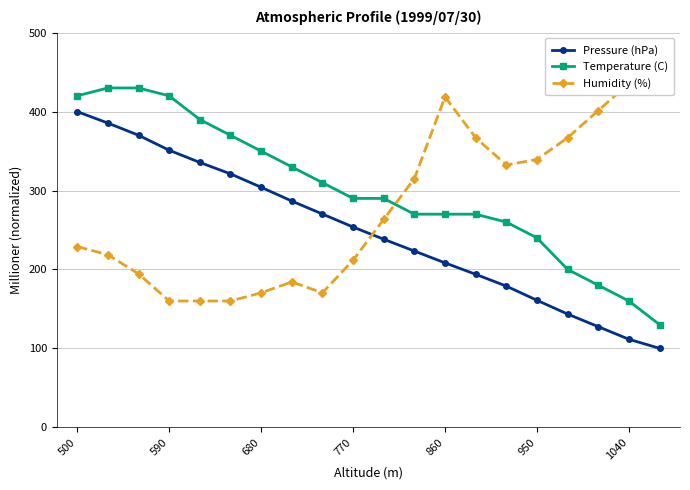

Is the value of Temperature (C) at 770 greater than the value of Pressure (hPa) at 770?

Yes